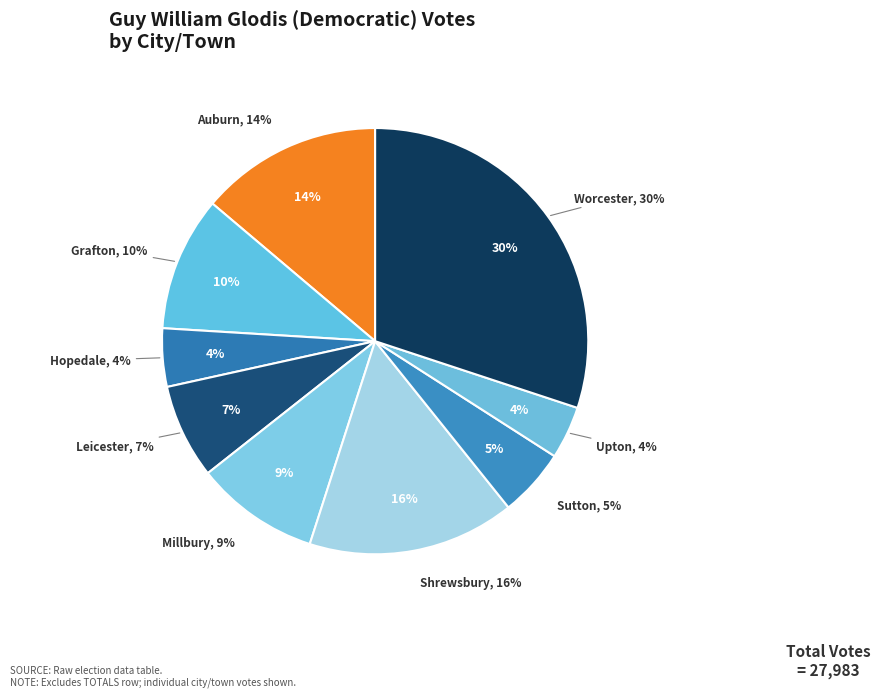

Rank the categories by value from lowest to highest.

Upton, Hopedale, Sutton, Leicester, Millbury, Grafton, Auburn, Shrewsbury, Worcester